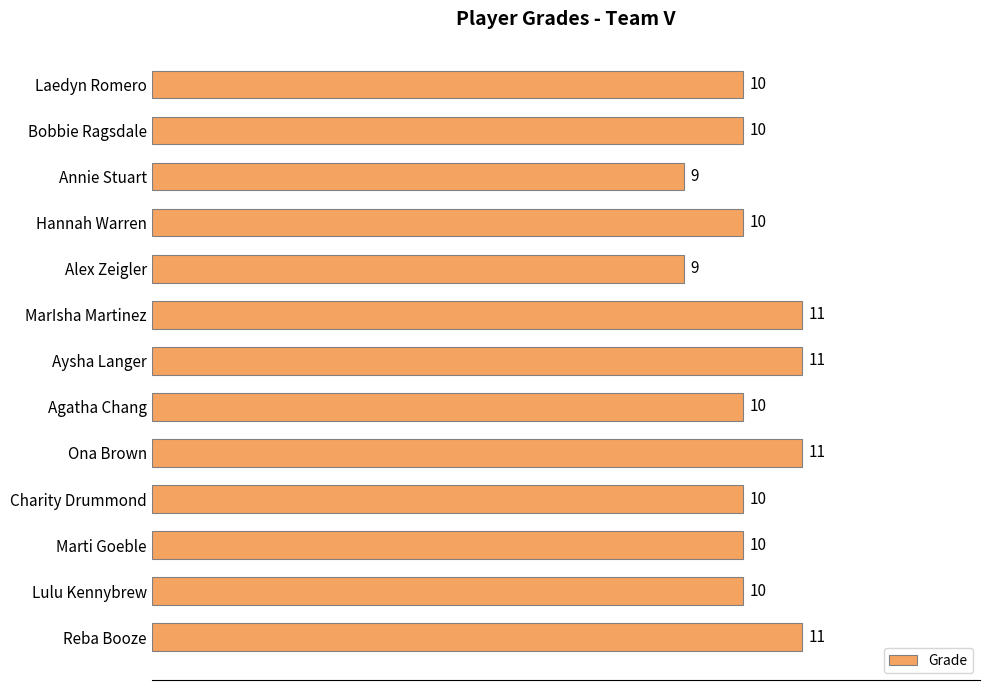

What is the greatest value displayed?

11